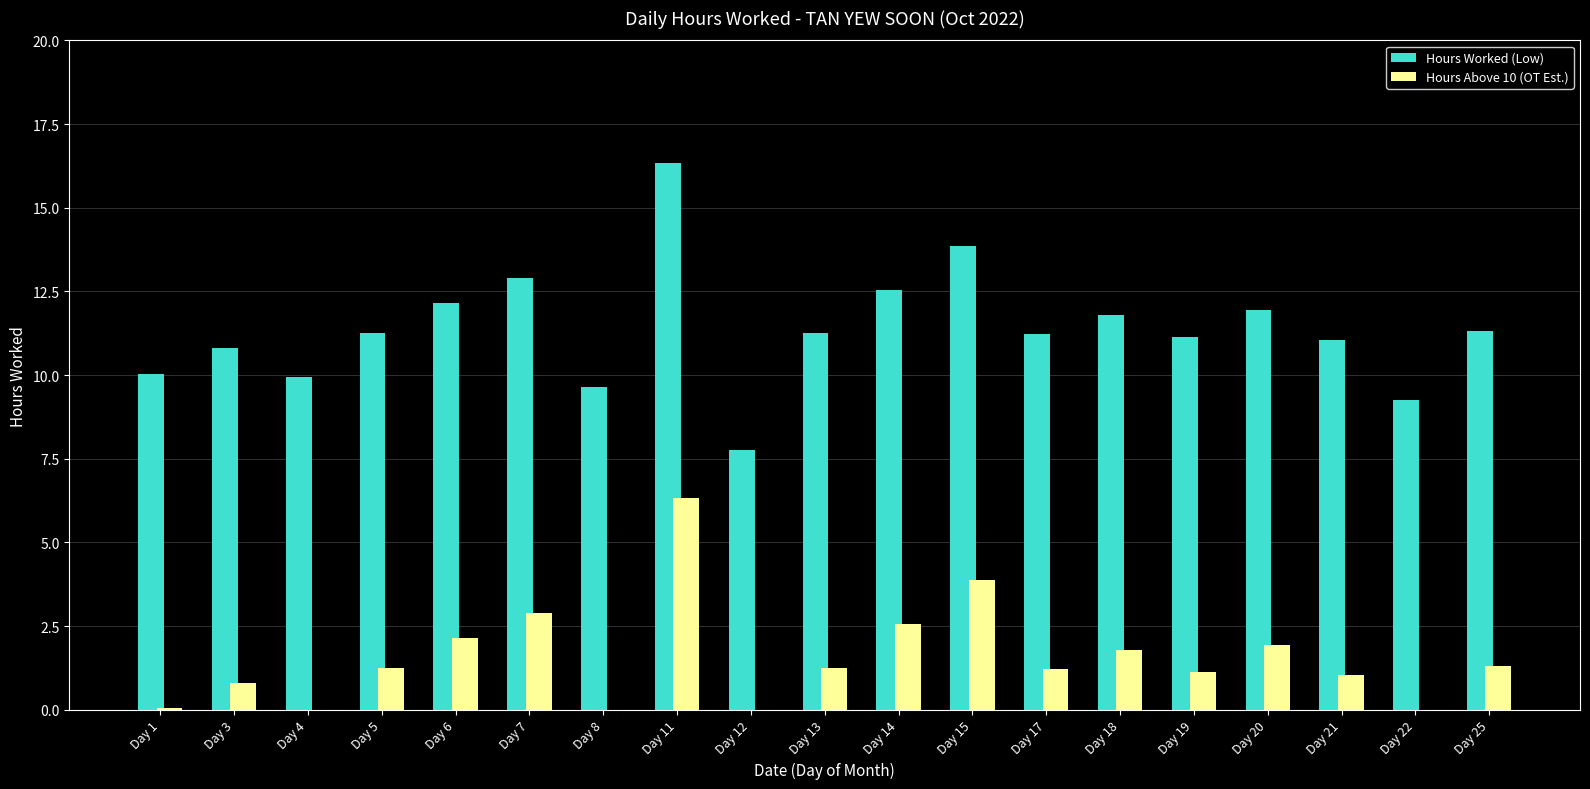

Read the Hours Worked (Low) value at Day 22.

9.3